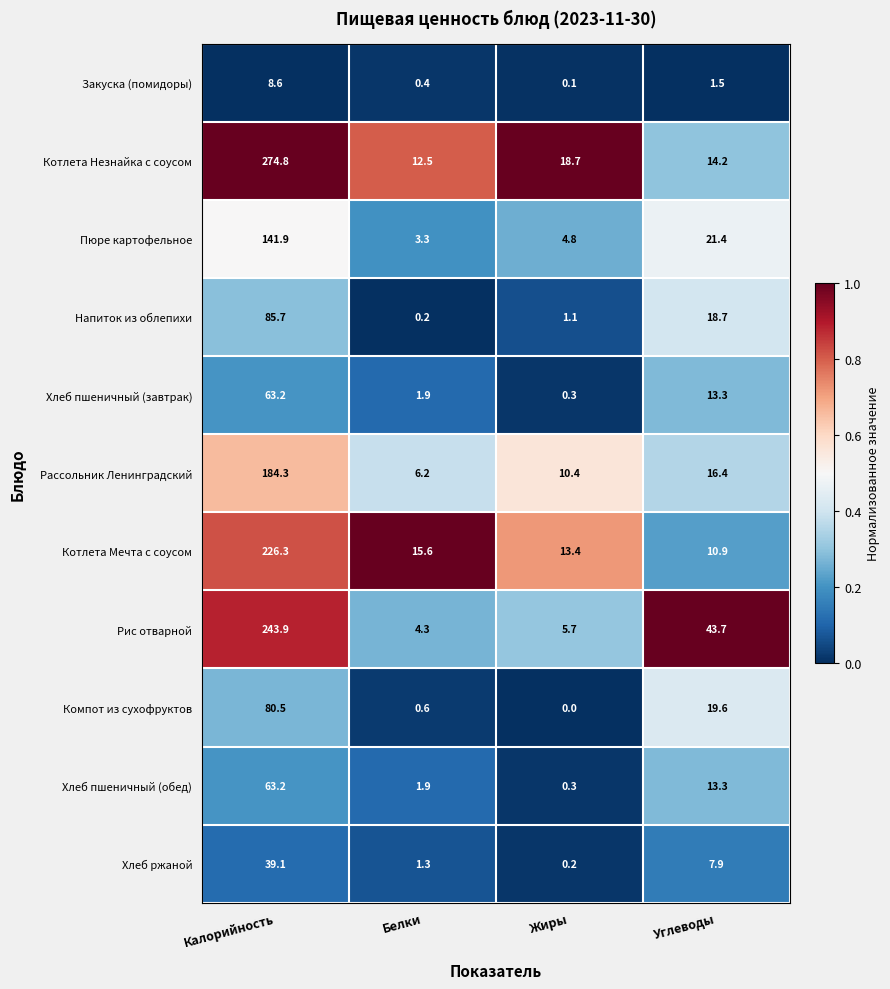

What is the average value of the Напиток из облепихи series?

26.4